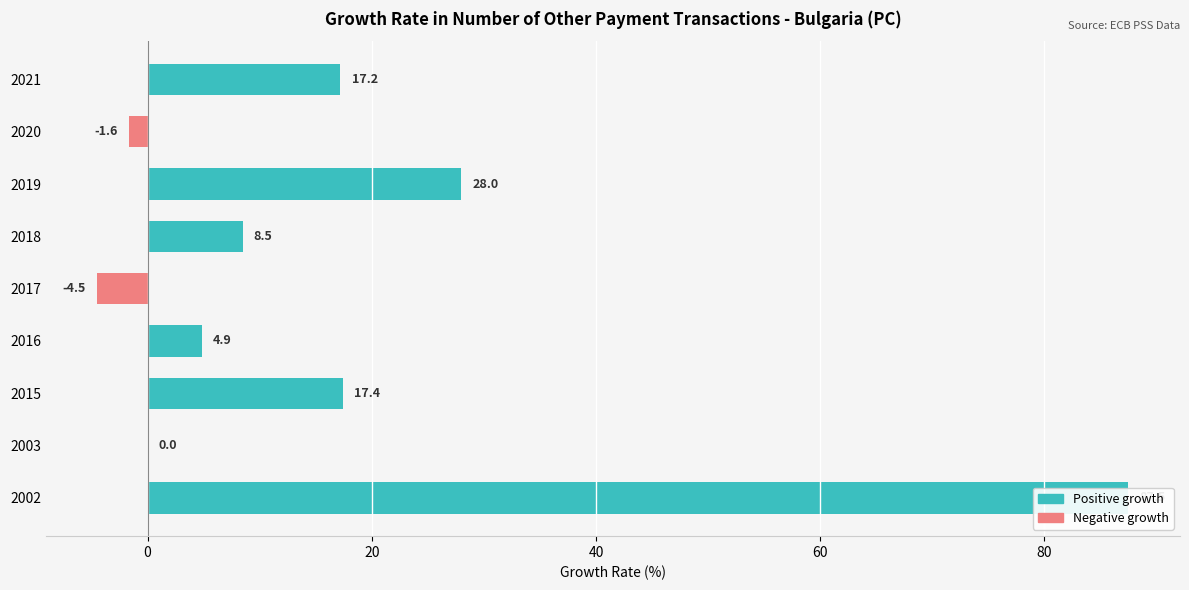

Reading left to right, list all the values displayed in this chart.

87.5	0.0	17.4	4.9	-4.5	8.5	28.0	-1.6	17.2